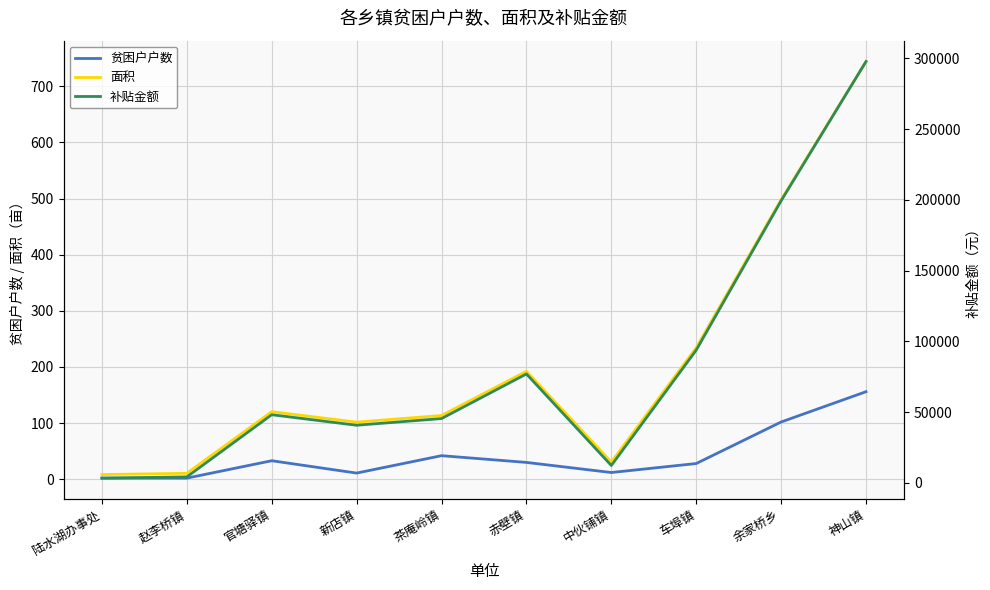

Reading left to right, what are all the values shown in this chart?

贫困户户数: 陆水湖办事处=2.0	赵李桥镇=2.0	官塘驿镇=33.0	新店镇=11.0	茶庵岭镇=42.0	赤壁镇=30.0	中伙铺镇=12.0	车埠镇=28.0	余家桥乡=102.0	神山镇=156.0
面积: 陆水湖办事处=8.4	赵李桥镇=10.6	官塘驿镇=120.4	新店镇=101.8	茶庵岭镇=113.6	赤壁镇=192.4	中伙铺镇=30.7	车埠镇=234.5	余家桥乡=498.2	神山镇=744.2
补贴金额: 陆水湖办事处=3360.0	赵李桥镇=4240.0	官塘驿镇=48160.0	新店镇=40720.0	茶庵岭镇=45440.0	赤壁镇=76964.0	中伙铺镇=12280.0	车埠镇=93804.0	余家桥乡=199284.0	神山镇=297700.0